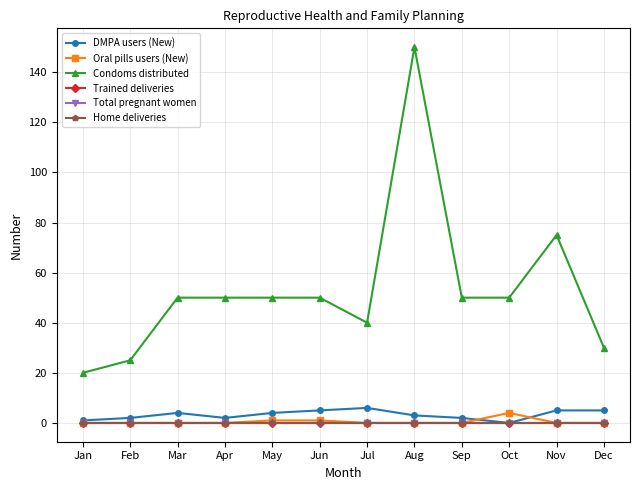

True or false: Condoms distributed and Total pregnant women cross at least once.

False